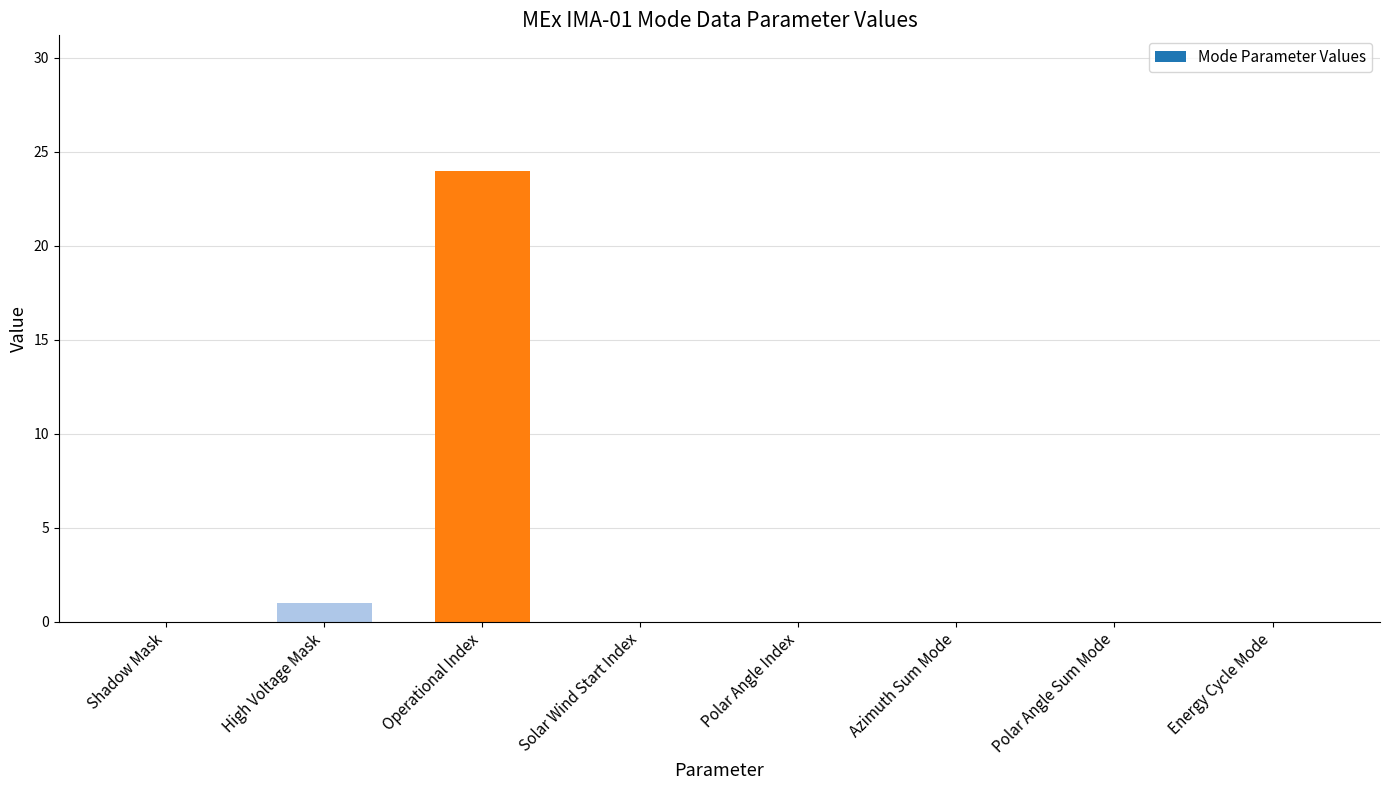

Which has a higher value, Polar Angle Sum Mode or High Voltage Mask?

High Voltage Mask